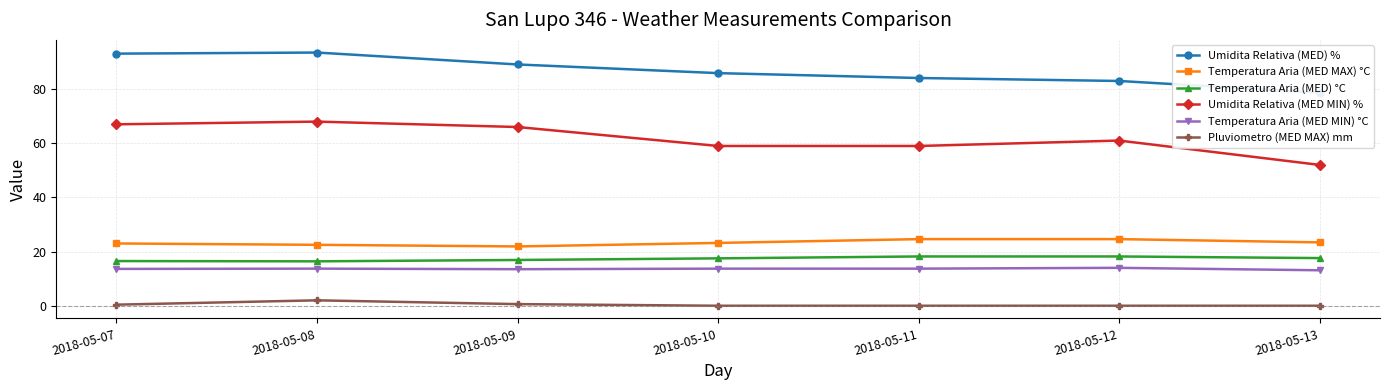

What is the value of the Pluviometro (MED MAX) mm point at the 2nd from the left?

2.0